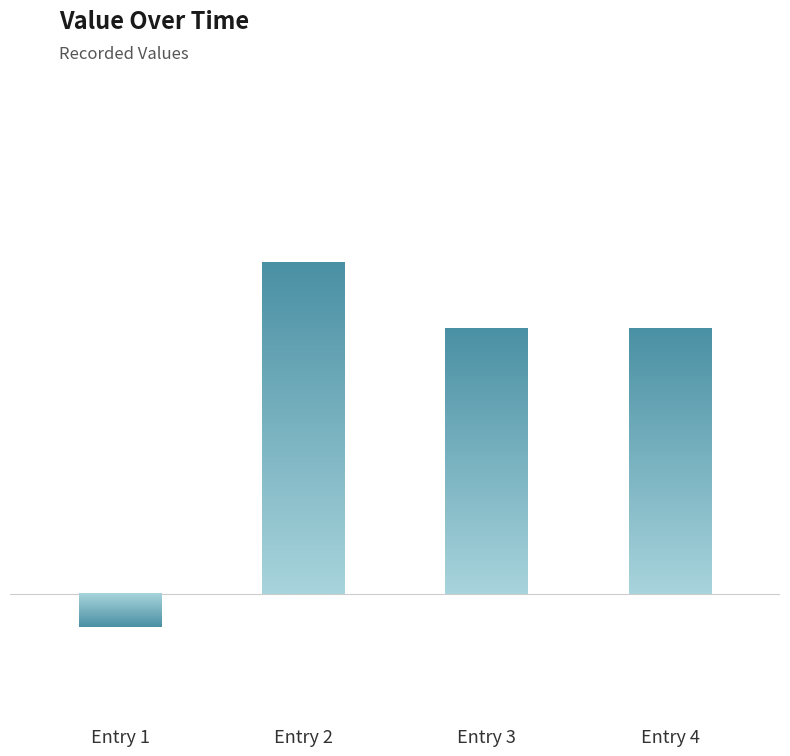

Reading left to right, extract all data points from this chart.

-1	10	8	8